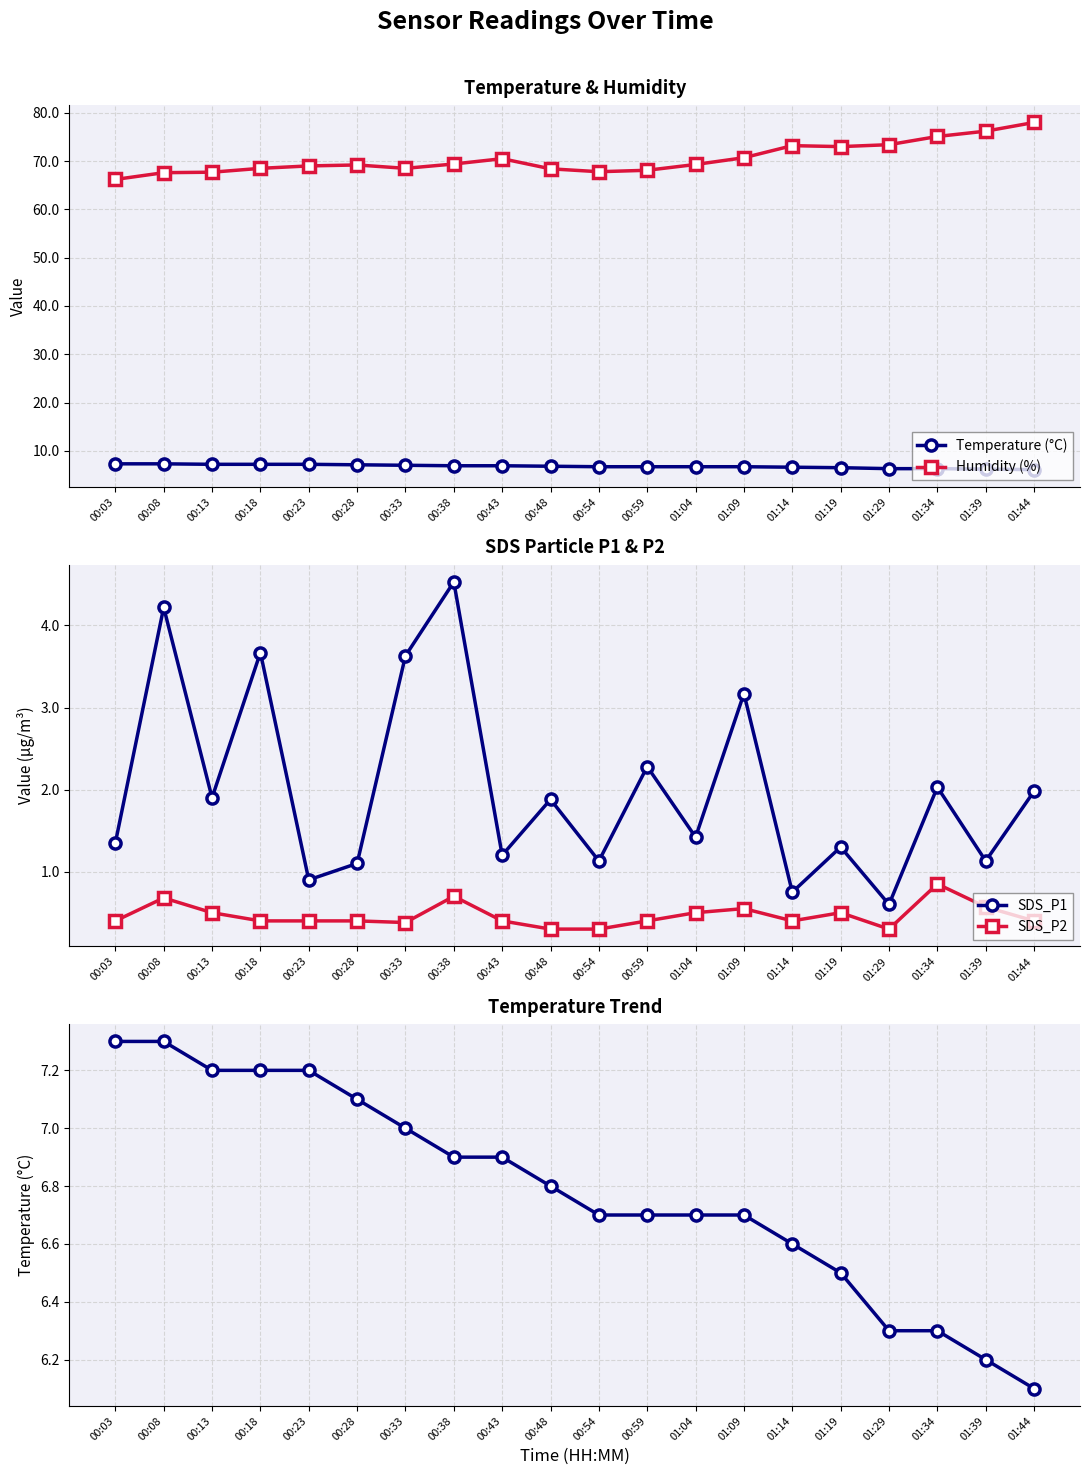

What are all the series names shown in the legend?

Temperature (°C), Humidity (%), SDS_P1, SDS_P2